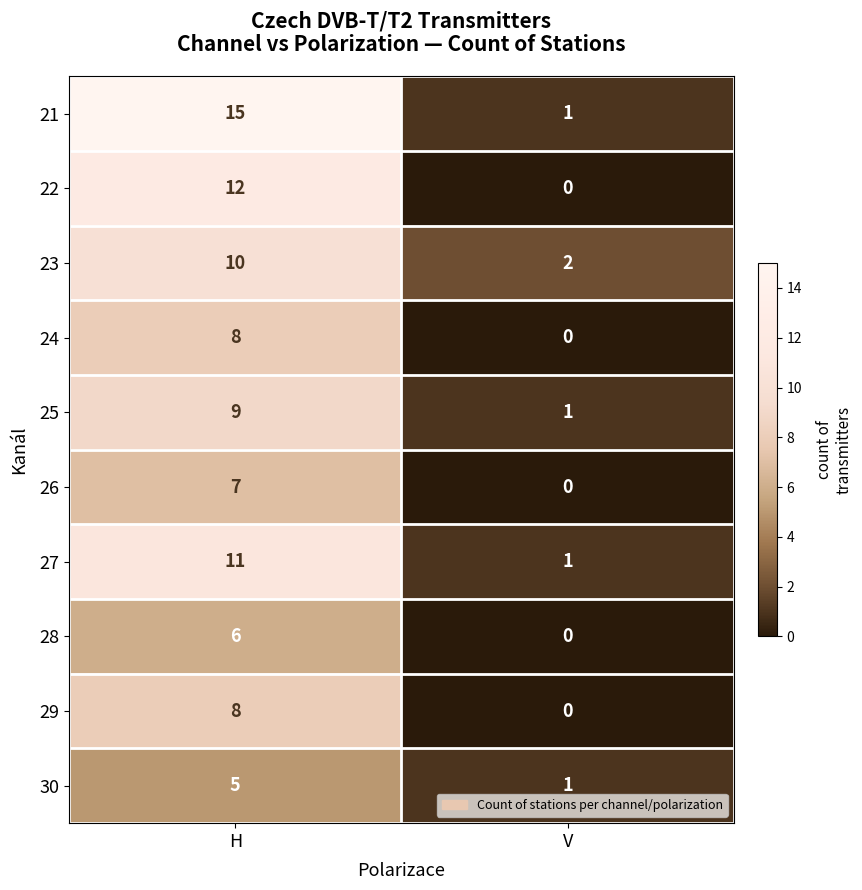

What is the sum of the 24 values at H and V?

8